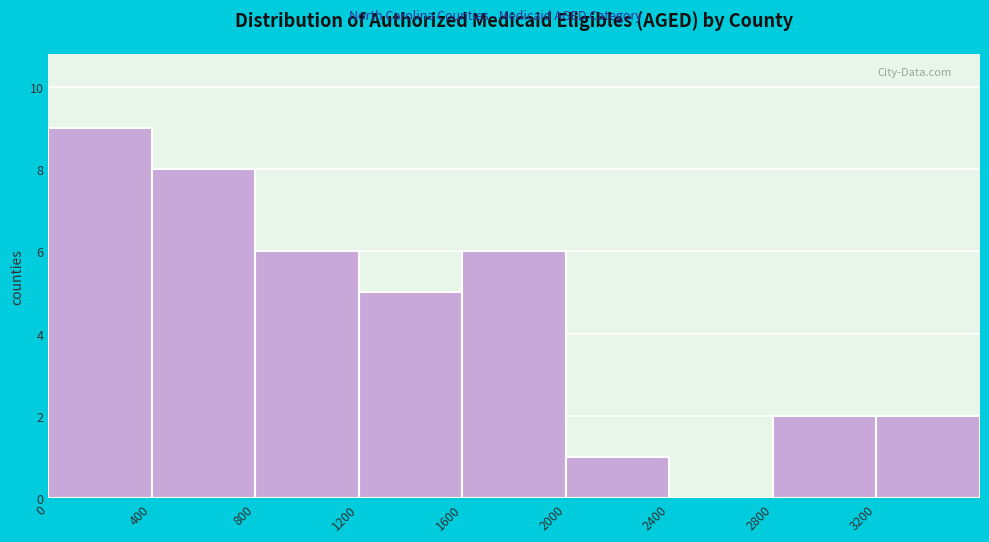

Which range on the x-axis has the tallest bar?

0 to 400